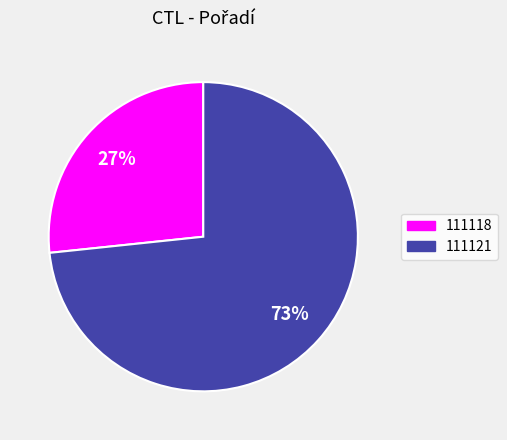

Does 111121 represent more than half of the total?

Yes